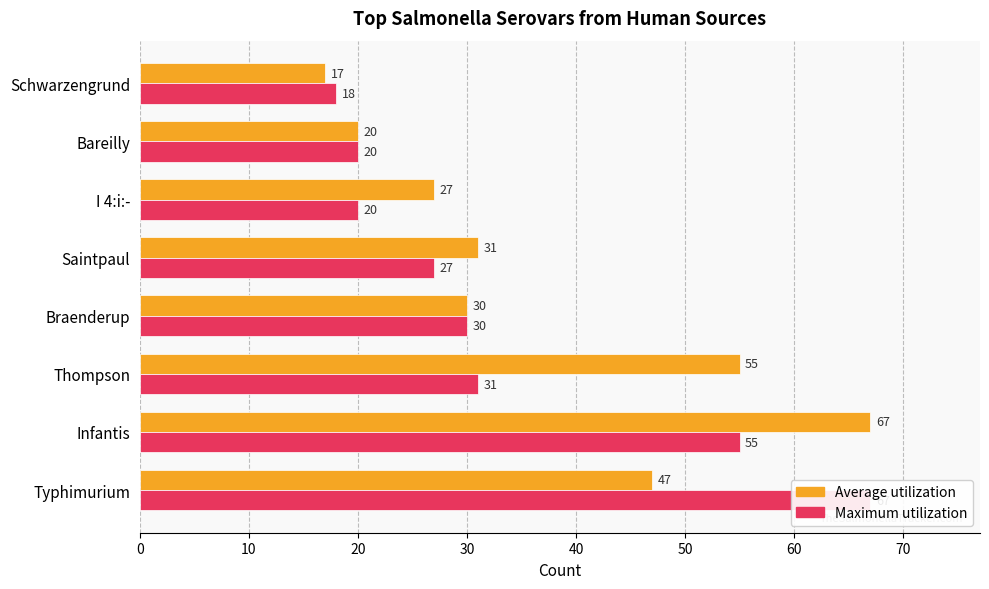

What is the sum of all Average utilization values?

294